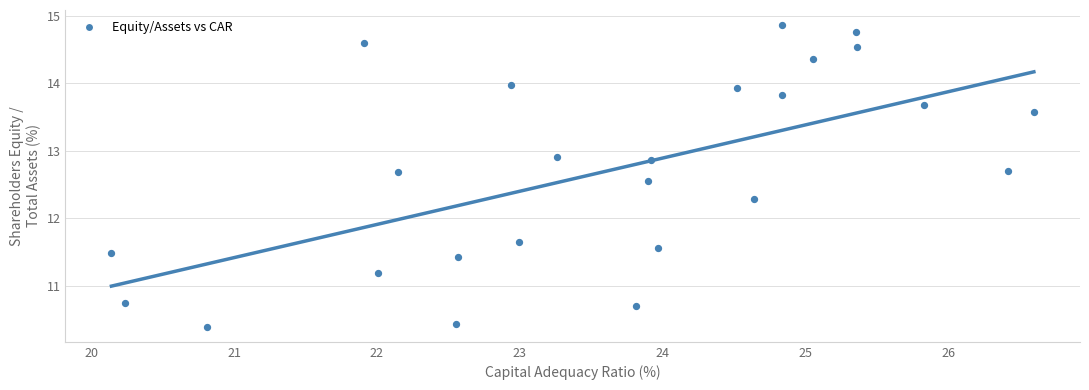

What is the range of Y values (max minus min)?

4.5